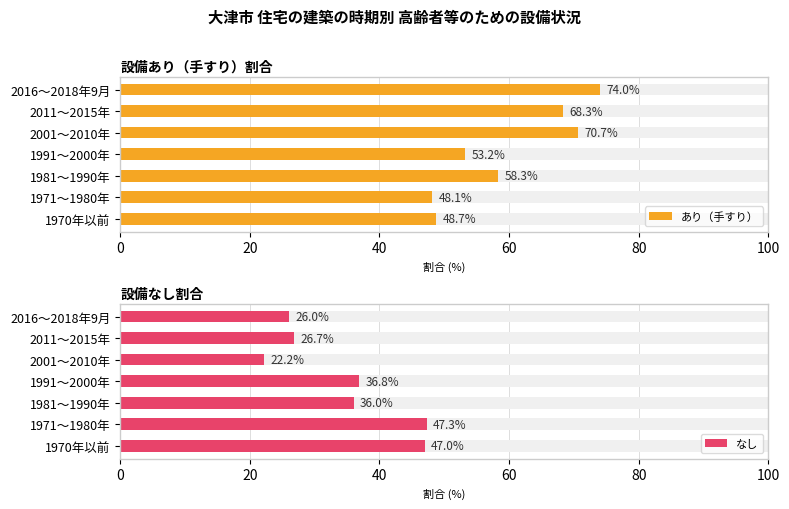

Rank the series by their average value, from lowest to highest.

なし, あり（手すり）